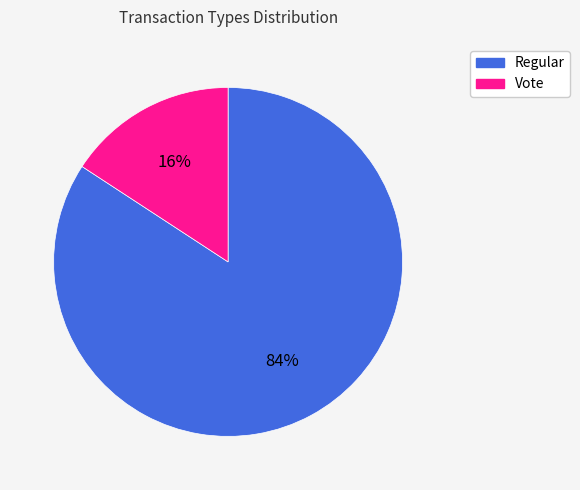

The Vote slice represents 5% of the pie. True or false?

False